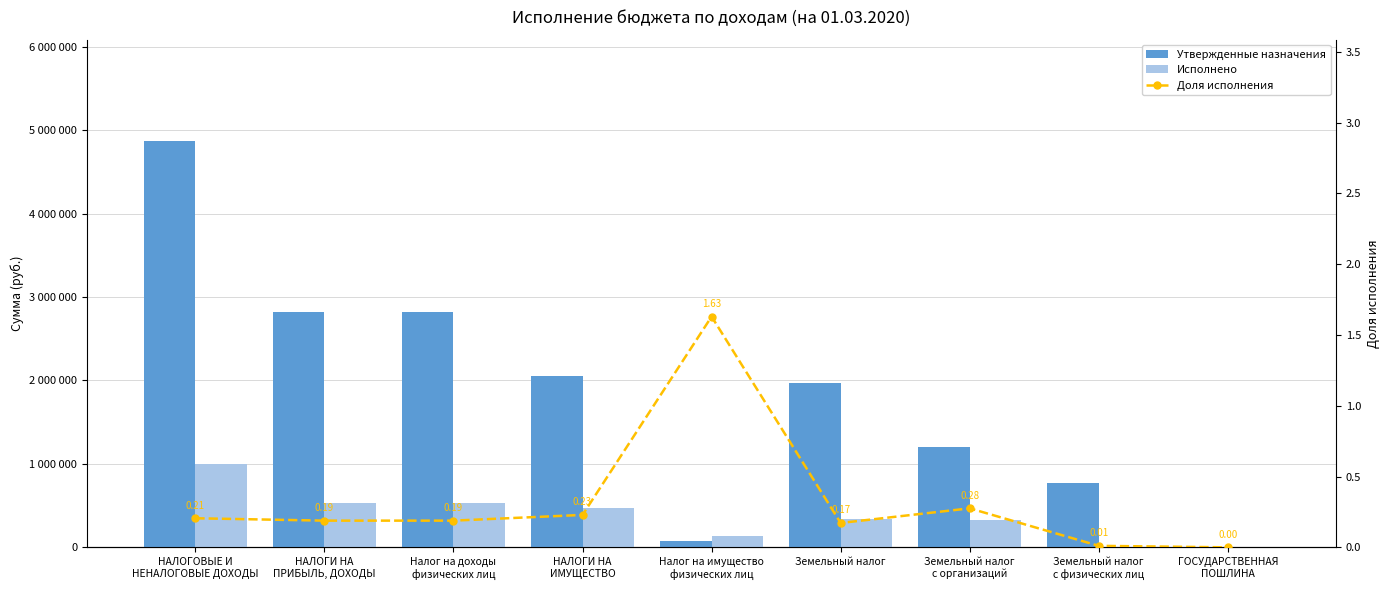

Does the chart contain any negative values?

No